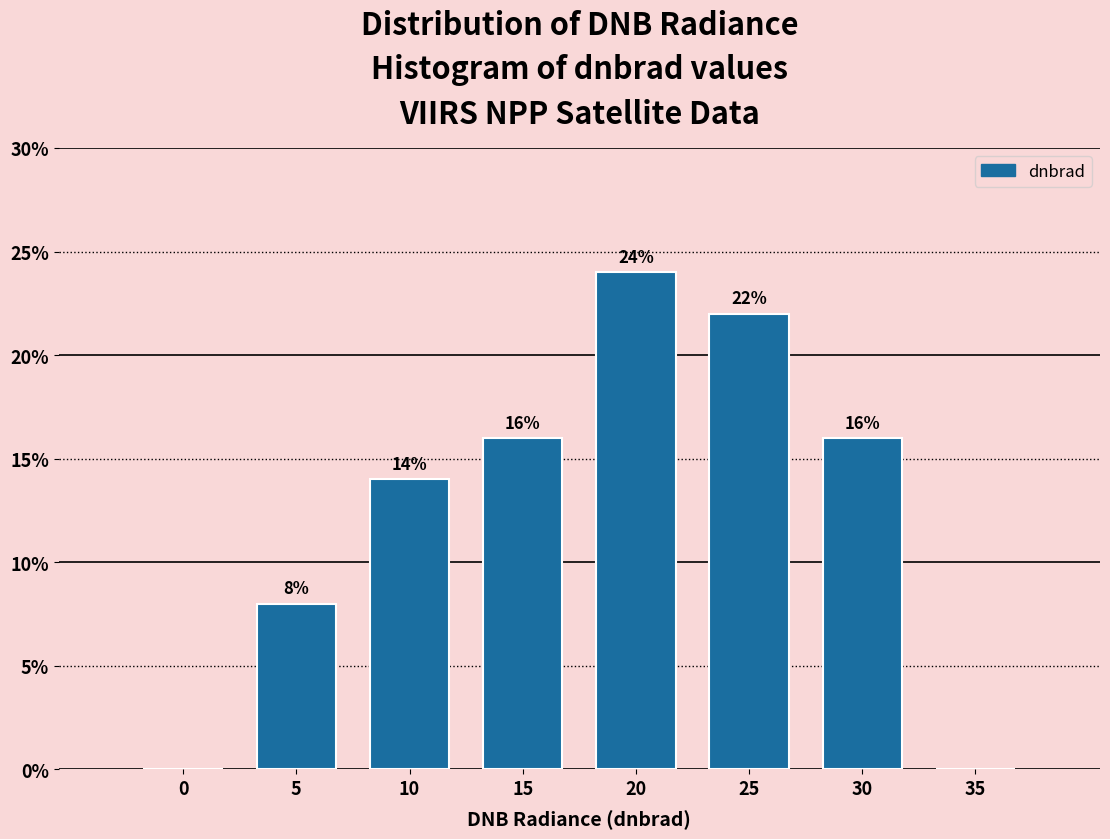

Reading left to right, list all the values displayed in this chart.

0=0.0	5=8.0	10=14.0	15=16.0	20=24.0	25=22.0	30=16.0	35=0.0